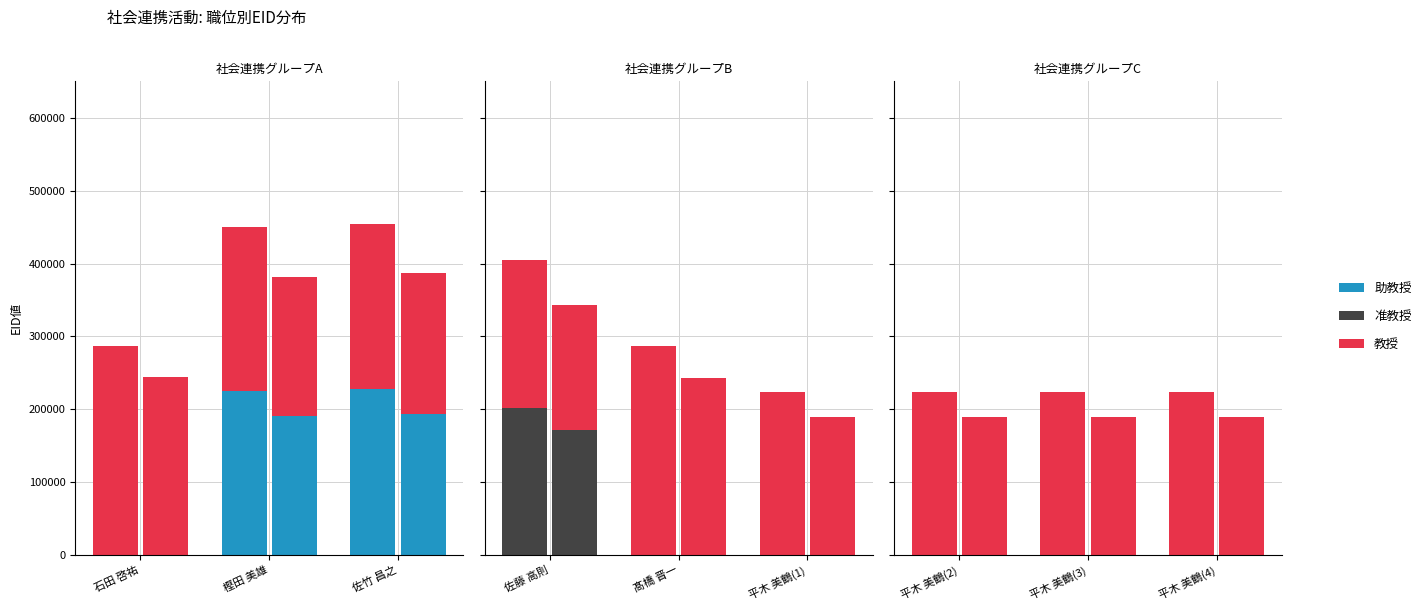

Which category has the highest value across all series?

平木 美鶴(4)